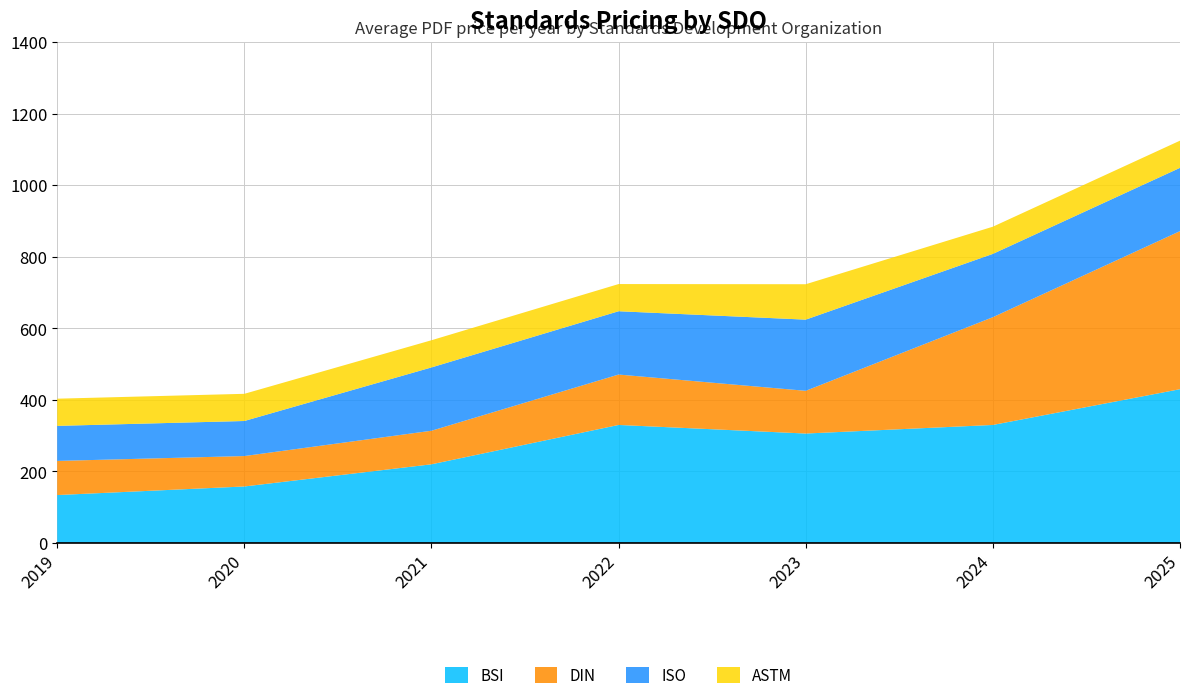

Reading left to right, extract all data points from this chart.

BSI: 134.0	158.0	220.0	330.0	306.0	330.0	430.0
DIN: 95.4	85.0	93.8	140.9	119.4	301.3	441.9
ISO: 98.0	98.0	177.0	177.0	199.0	177.0	177.0
ASTM: 76.0	76.0	76.0	76.0	99.0	76.0	76.0